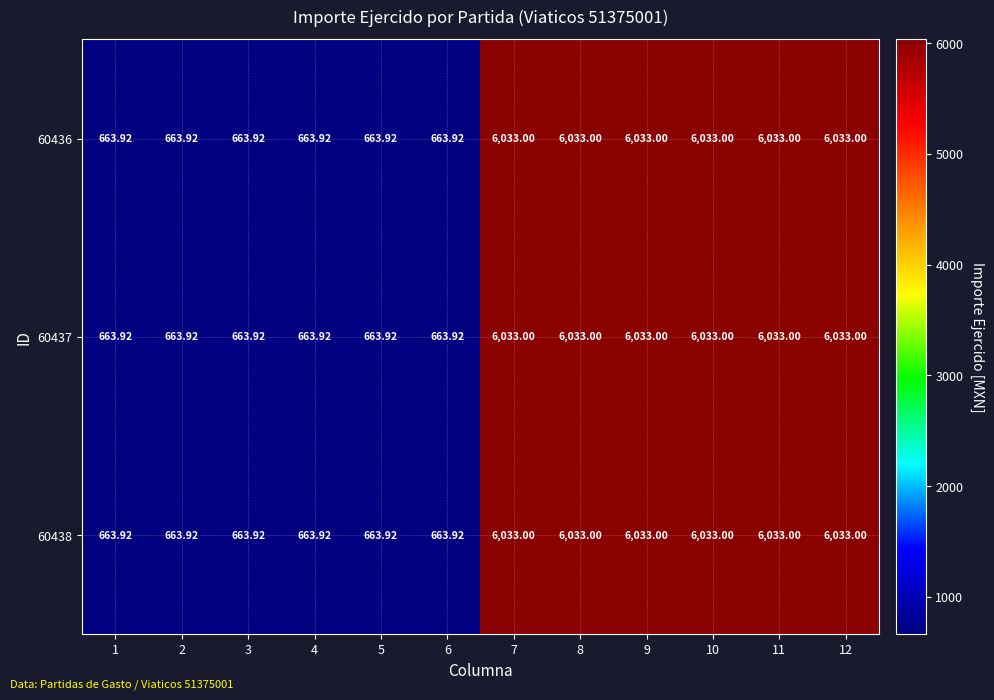

Is the value of 60438 at 1 greater than the value of 60437 at 10?

No